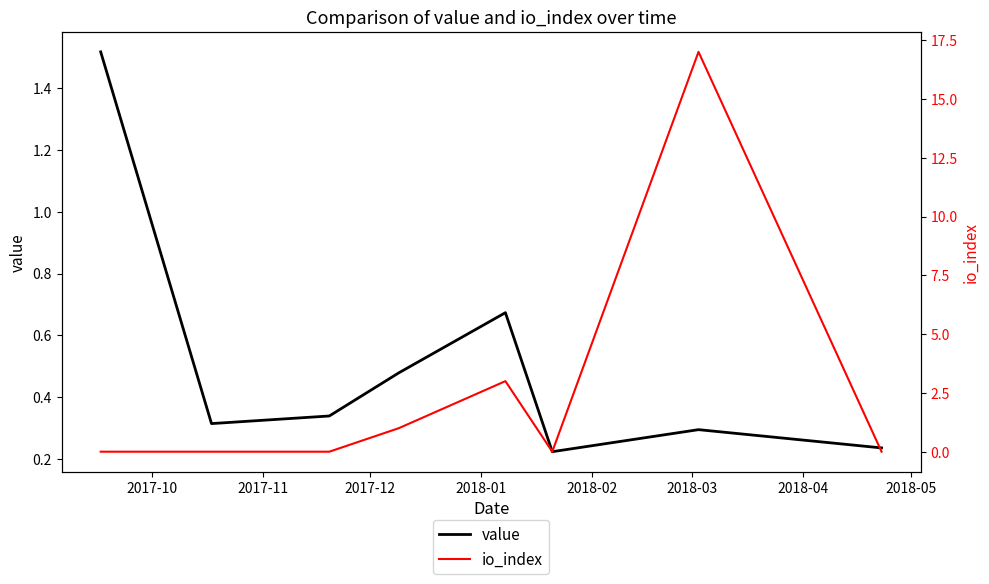

Which series changed the most between 2017-10 and 2018-03?

value